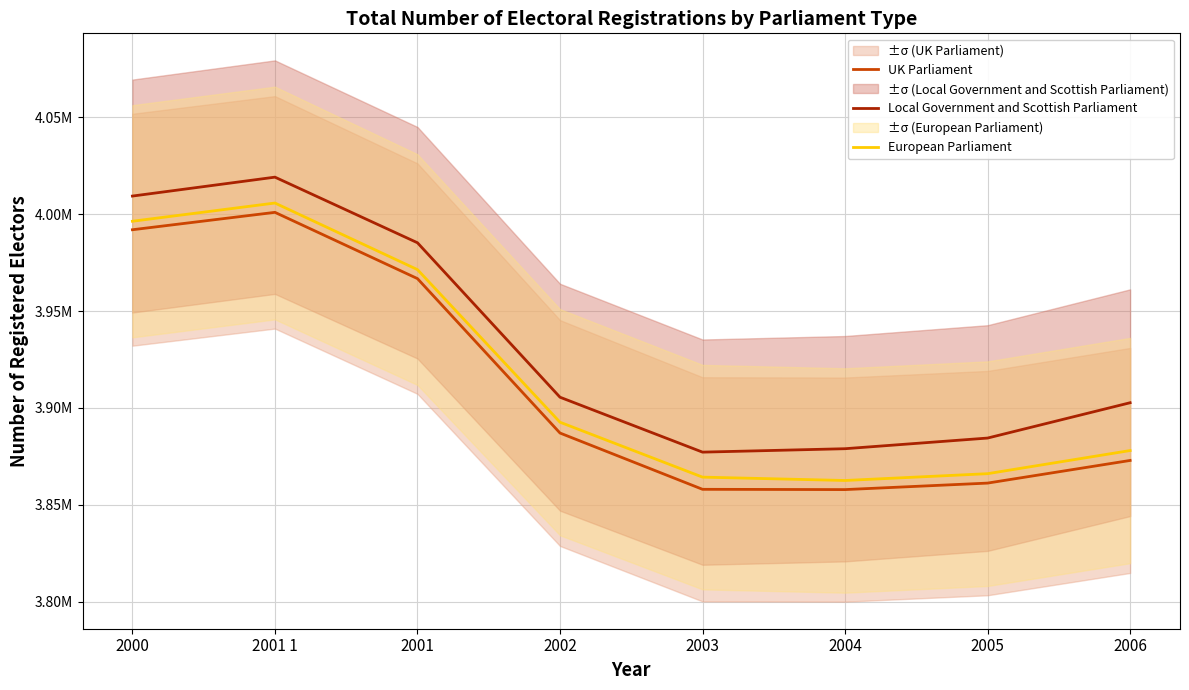

True or false: European Parliament and Local Government and Scottish Parliament cross at least once.

False